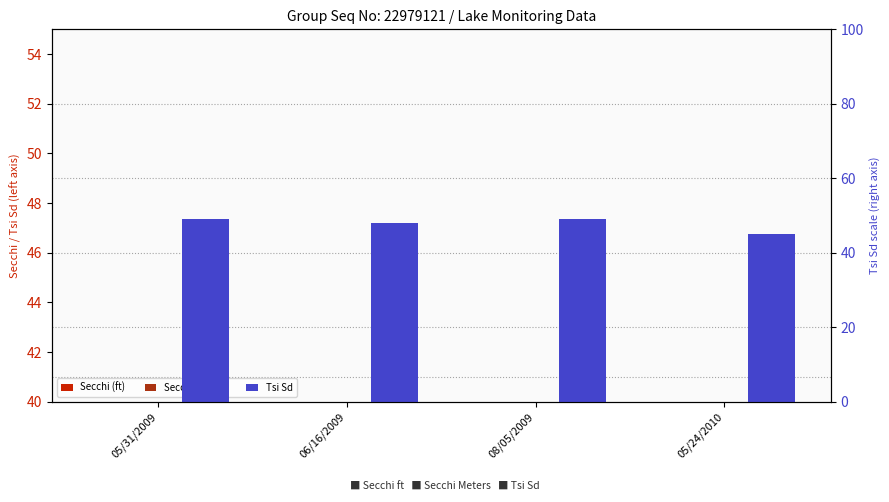

Where is Secchi (ft) nearest to the value 8?

06/16/2009